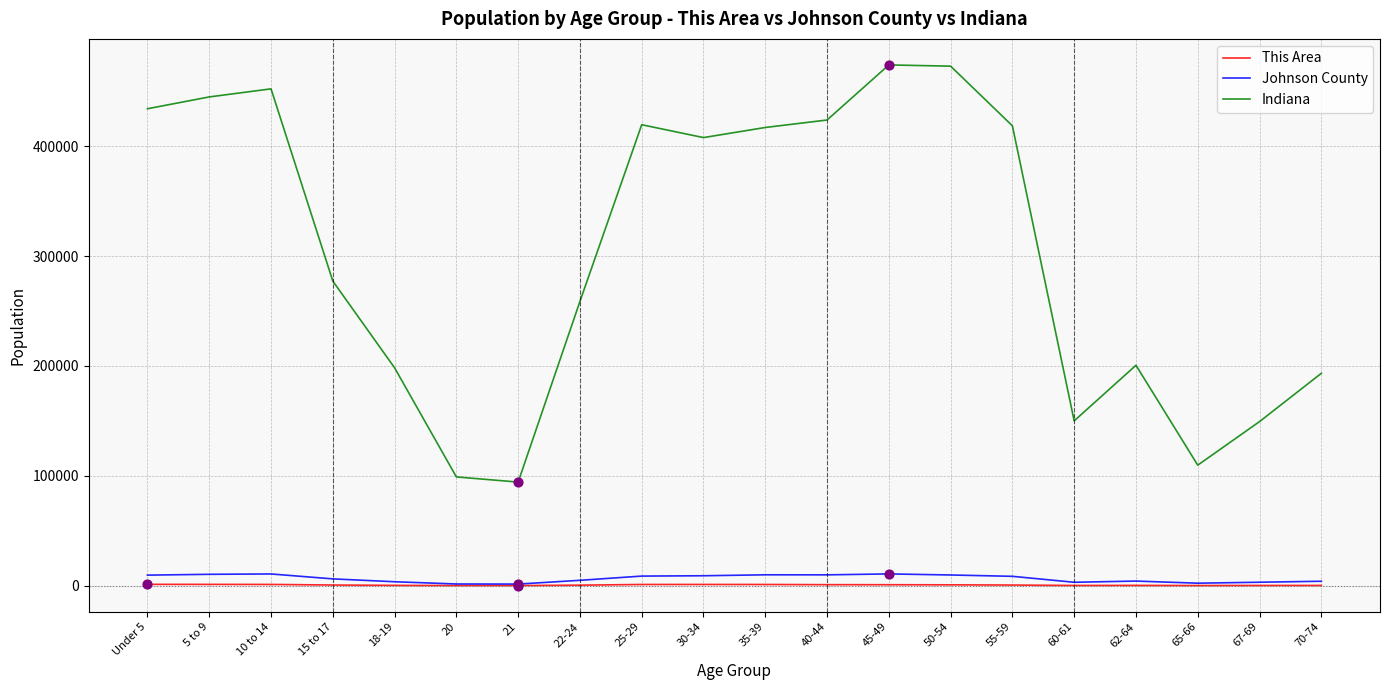

Which series has the largest total across all categories?

Indiana